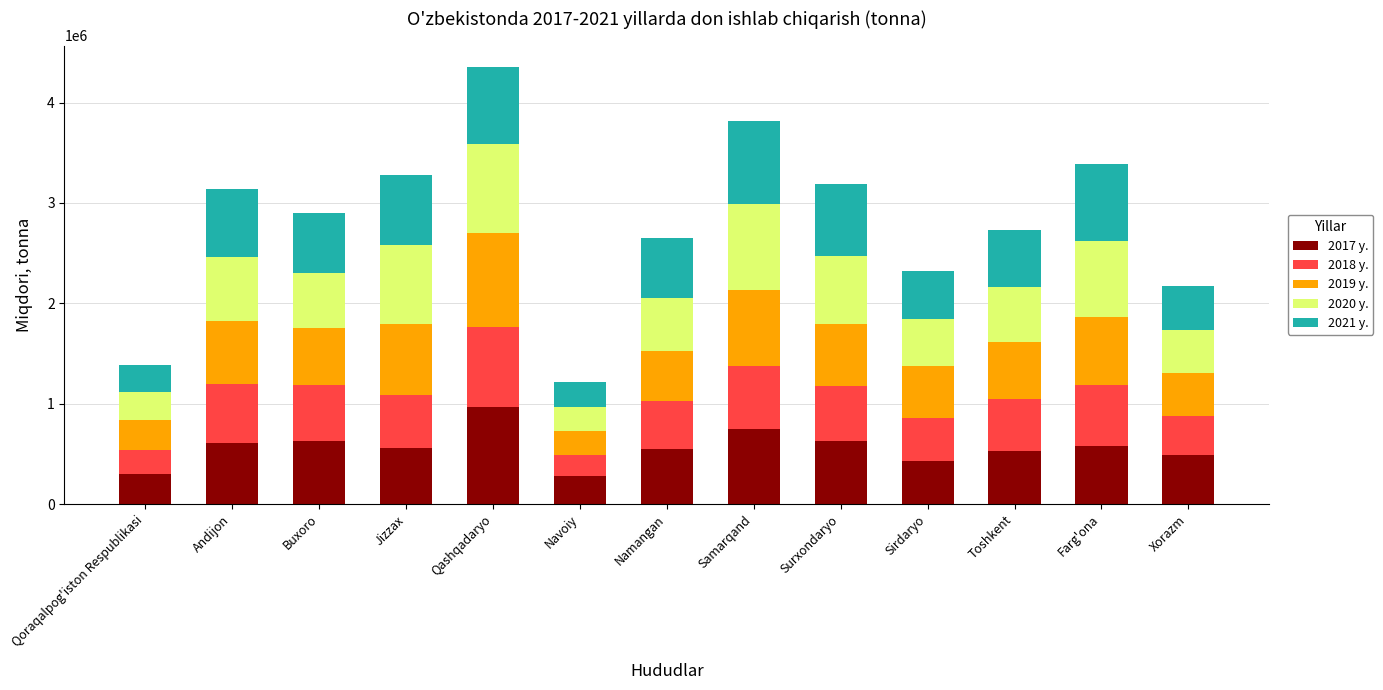

Is it true that 2017 y. equals 558538 at Jizzax?

True